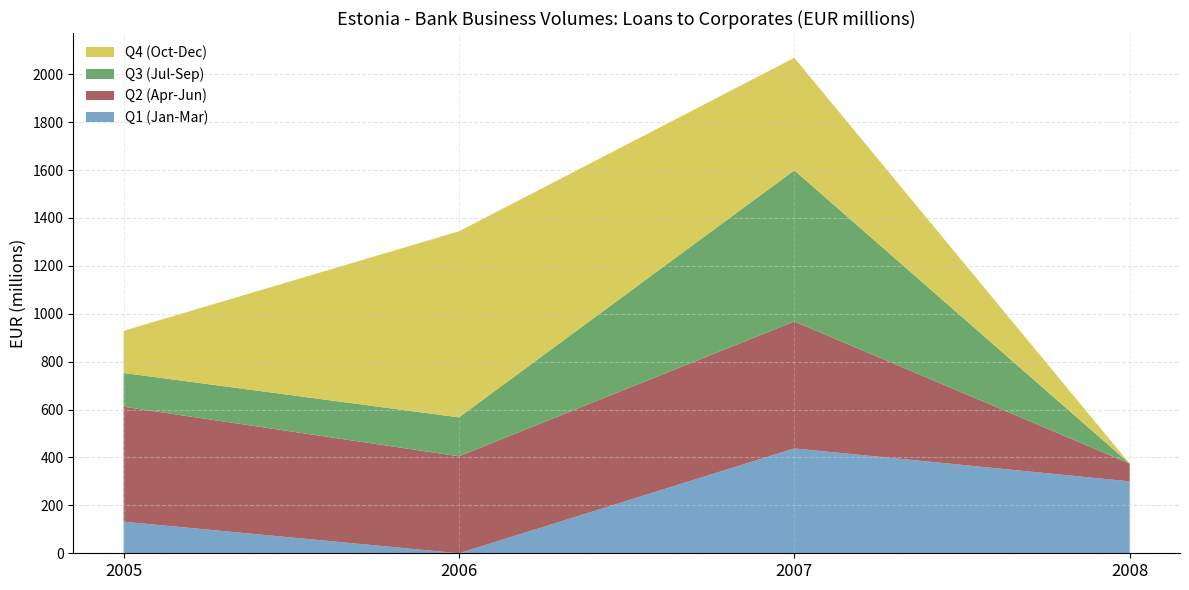

Reading left to right, list the values for the Q1 (Jan-Mar) series.

131.9	0.0	437.8	300.2